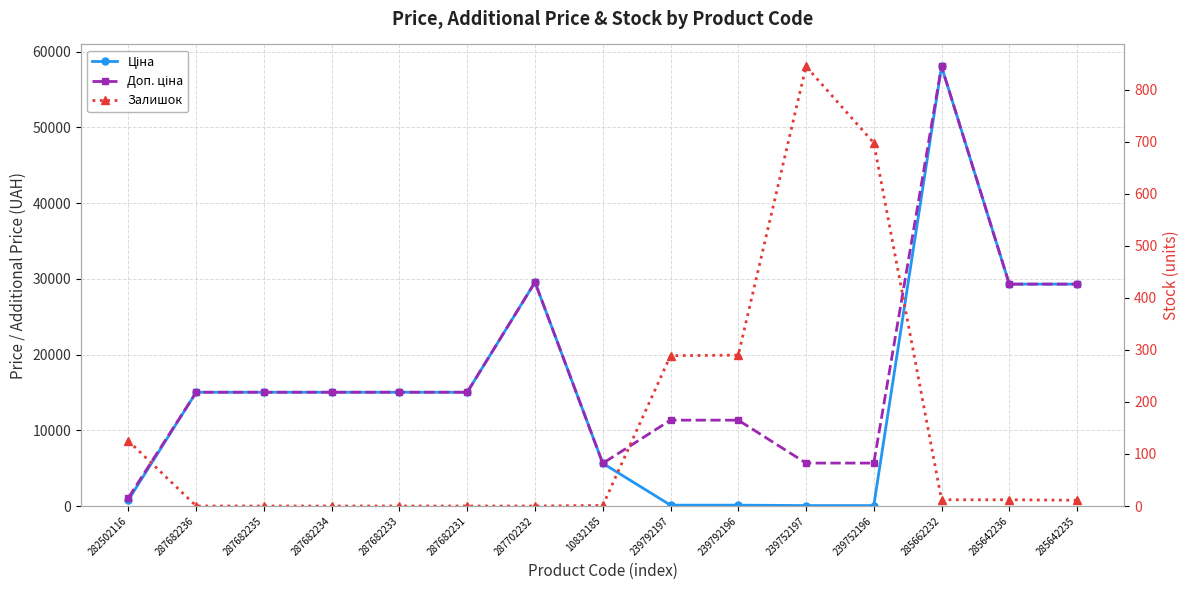

What is the sum of all Залишок values?

2283.0